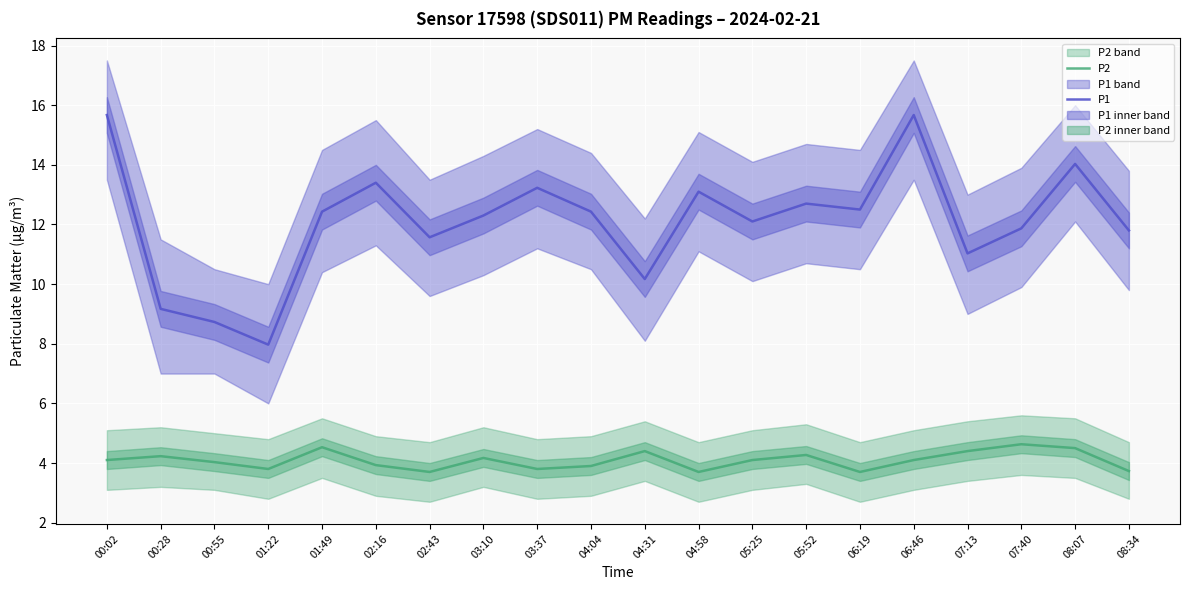

True or false: P2 and P1 intersect in this chart.

False